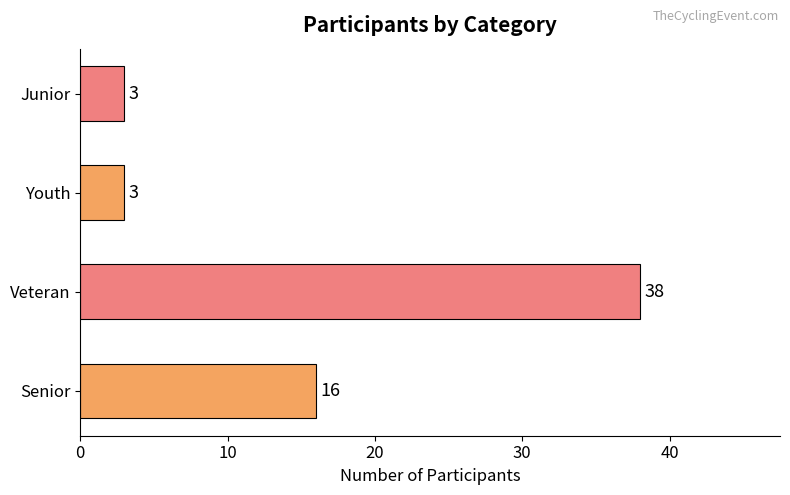

Which has a higher value, Veteran or Senior?

Veteran